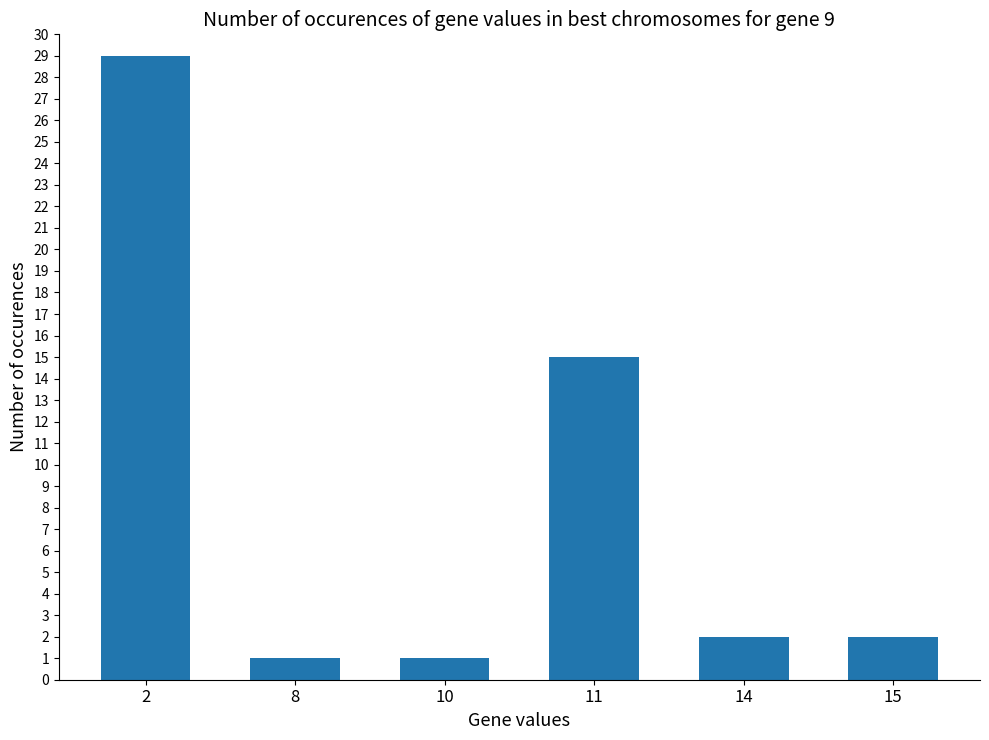

What is the maximum value shown in the chart?

29